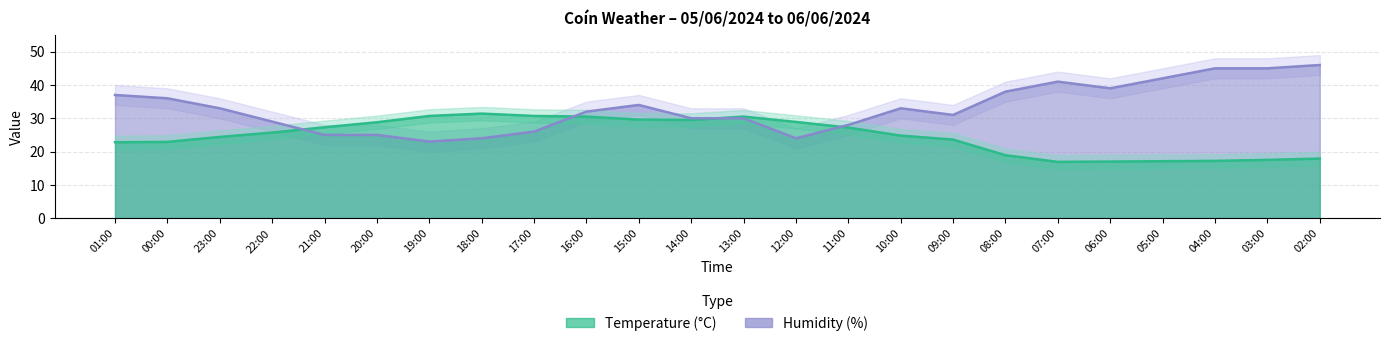

True or false: Humidity (%) has a value of 56.6 at 07:00.

False